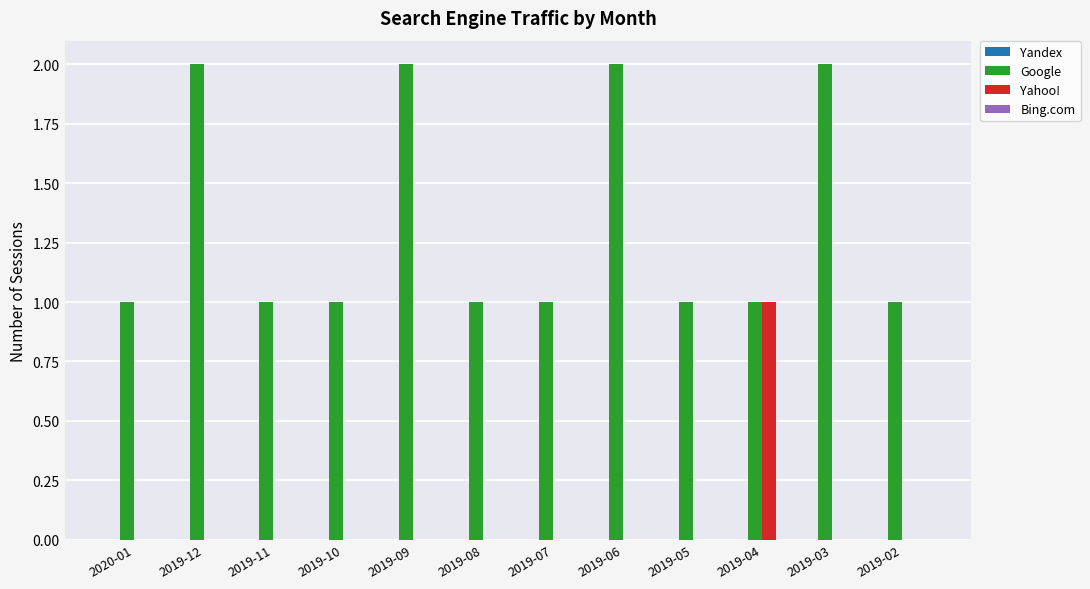

Reading right to left, extract all data points from this chart.

Google: 2019-02=1	2019-03=2	2019-04=1	2019-05=1	2019-06=2	2019-07=1	2019-08=1	2019-09=2	2019-10=1	2019-11=1	2019-12=2	2020-01=1
Yahoo!: 2019-02=0	2019-03=0	2019-04=1	2019-05=0	2019-06=0	2019-07=0	2019-08=0	2019-09=0	2019-10=0	2019-11=0	2019-12=0	2020-01=0